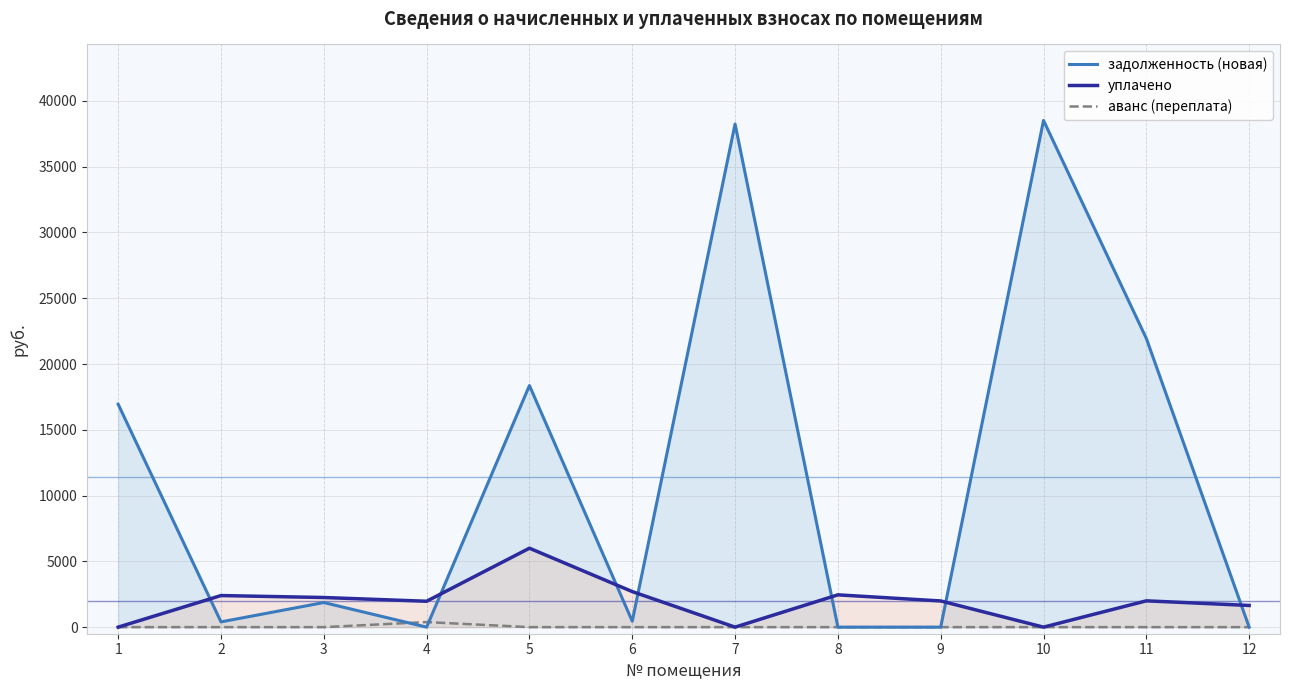

What is the difference between the highest and lowest values at 6?

2703.0